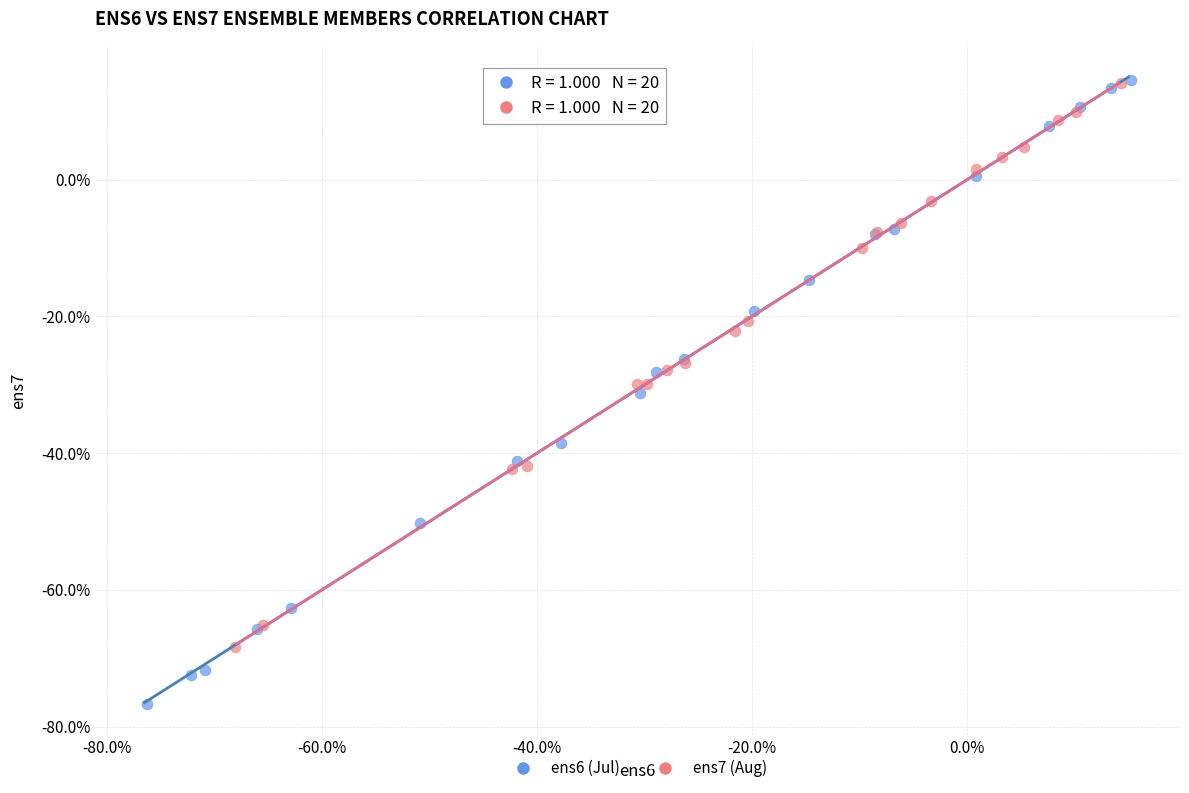

What are all the series names shown in the legend?

ens6 (Jul), ens7 (Aug)